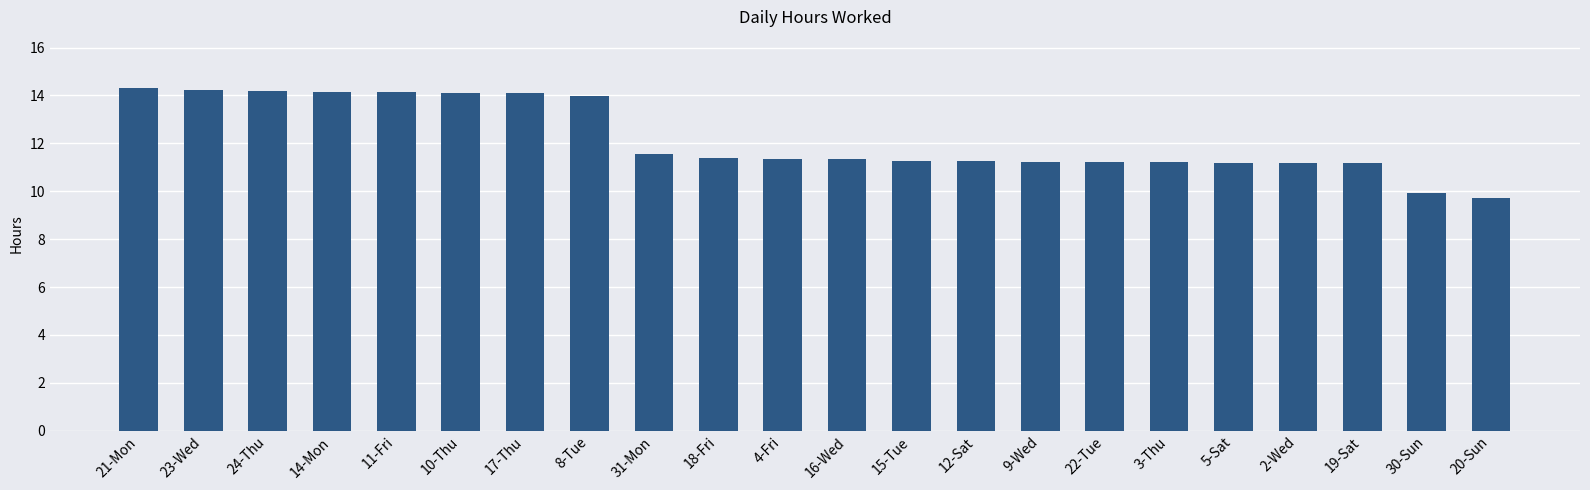

What is the label of the 17th bar from the right?

10-Thu